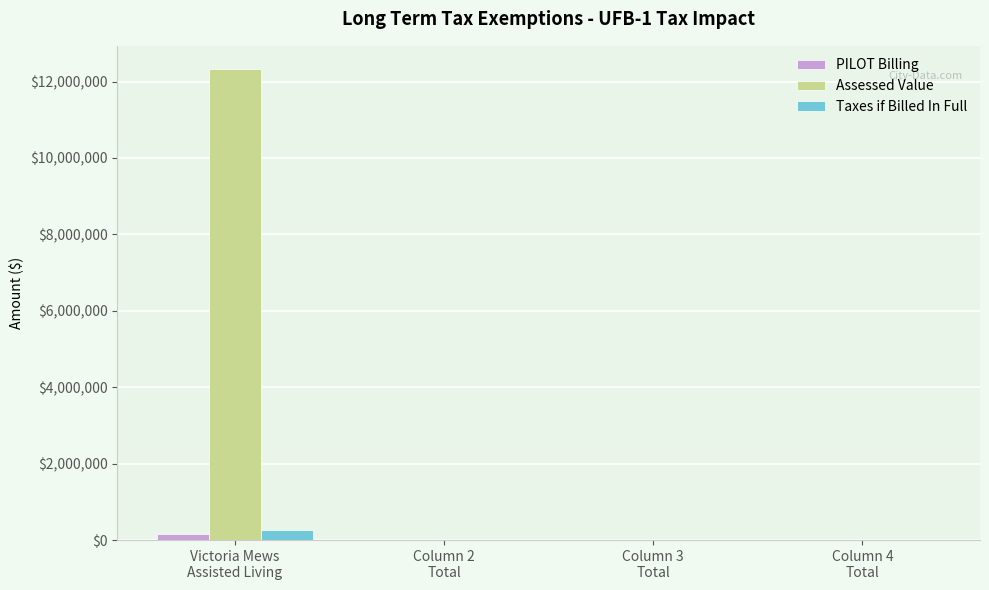

The Assessed Value series shows -4777753.6 at Column 4
Total. True or false?

False